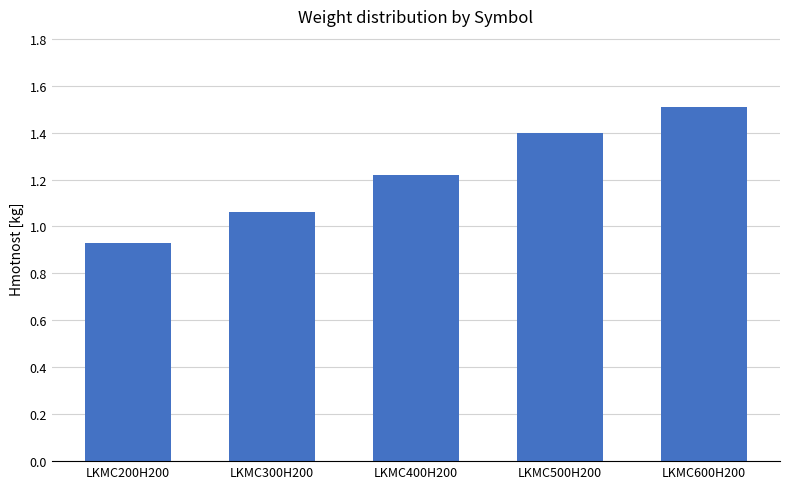

List the labels in order of value, largest first.

LKMC600H200, LKMC500H200, LKMC400H200, LKMC300H200, LKMC200H200